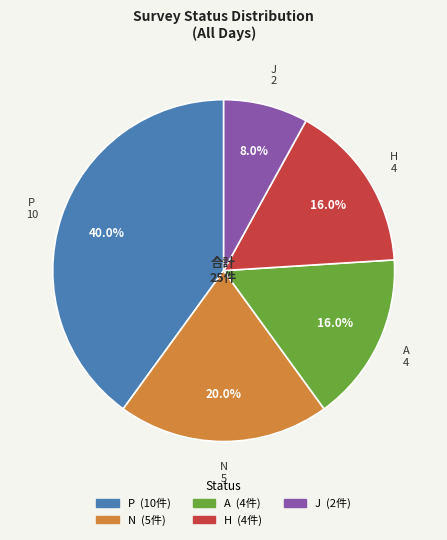

Which slice is the largest?

P